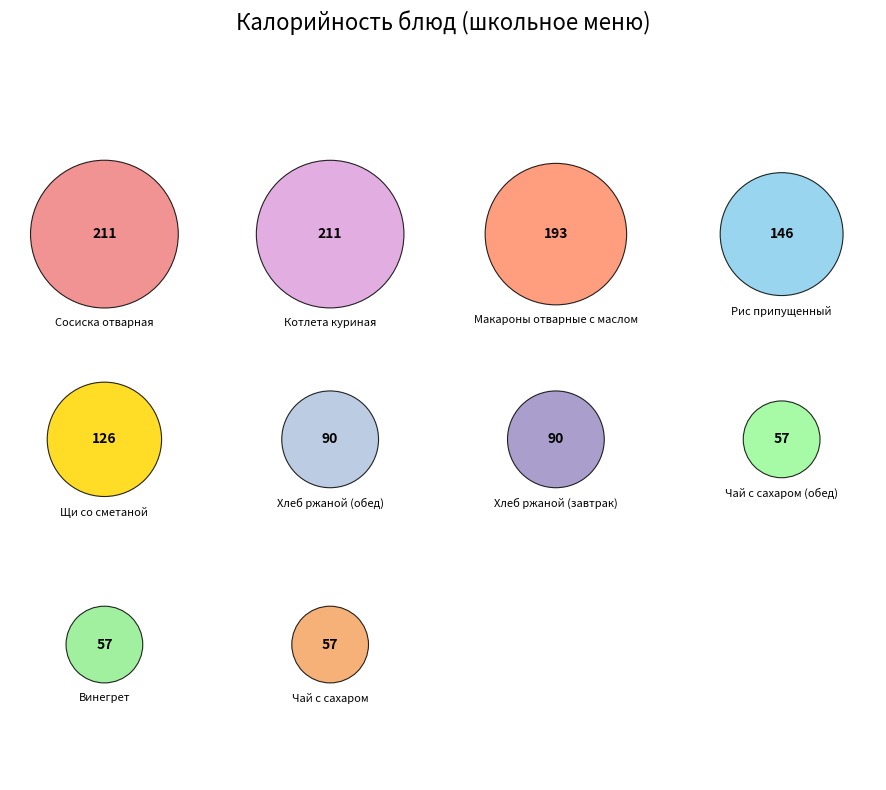

The Чай с сахаром (обед) slice represents 10% of the pie. True or false?

False